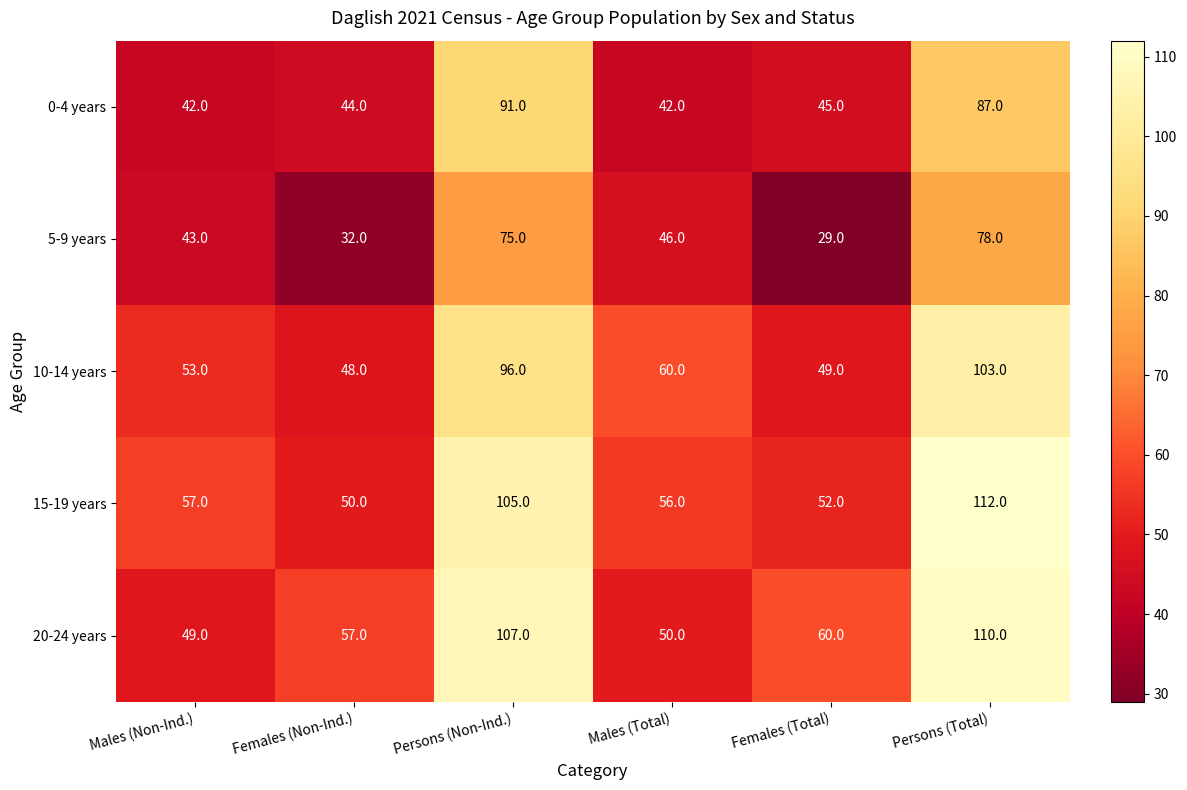

What is the maximum value shown in the chart?

112